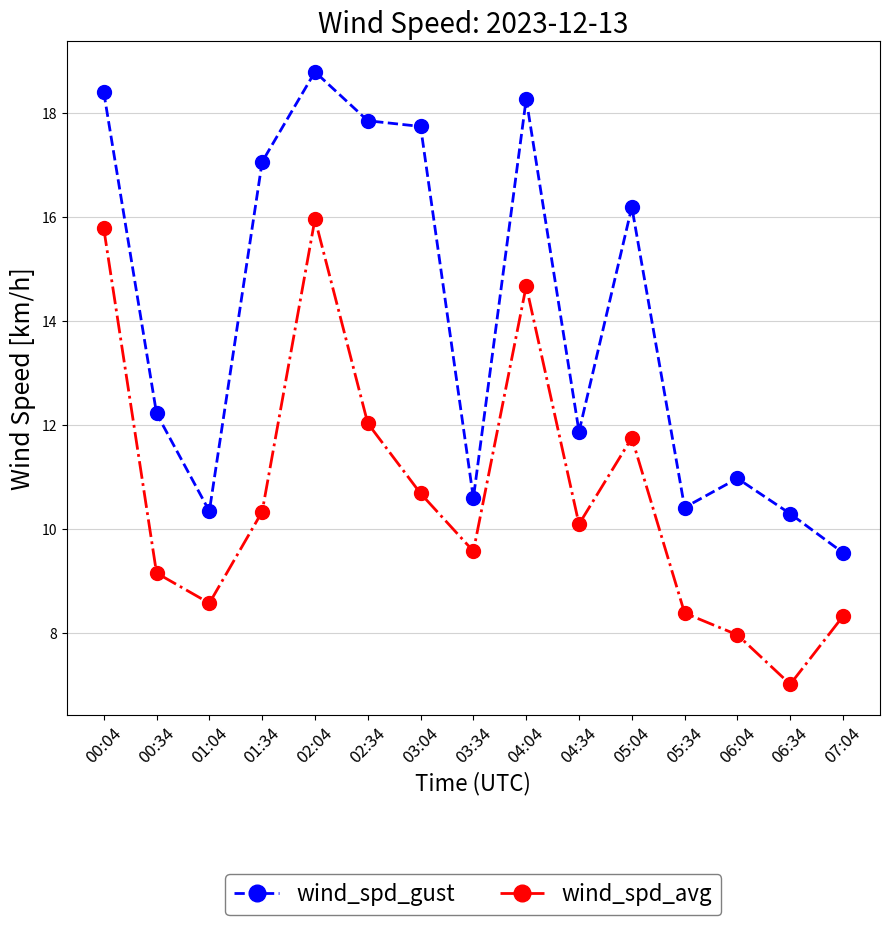

What is the label of the 12th point from the right?

01:34